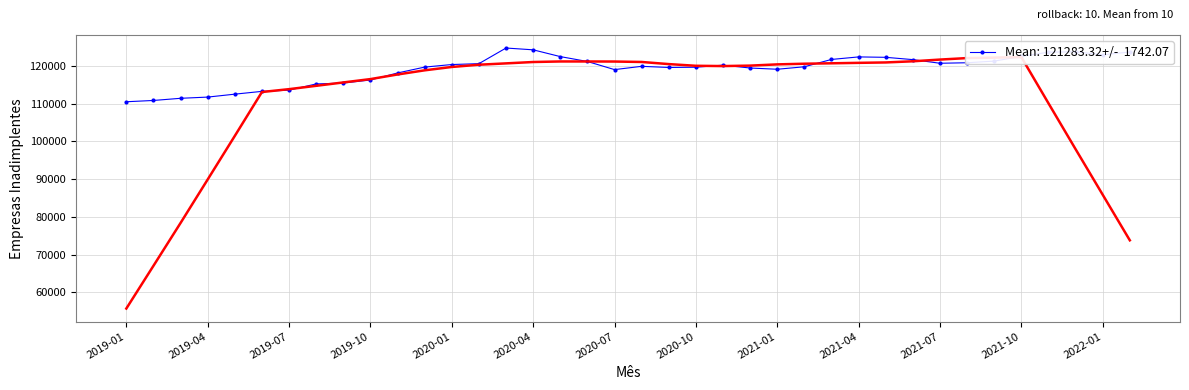

Is this an area chart (filled region under the line)?

No